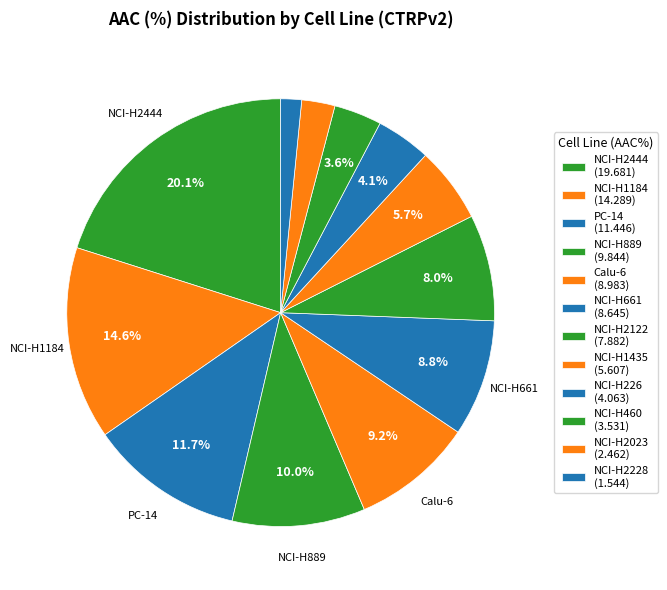

To the nearest percent, what is the average slice percentage?

8%